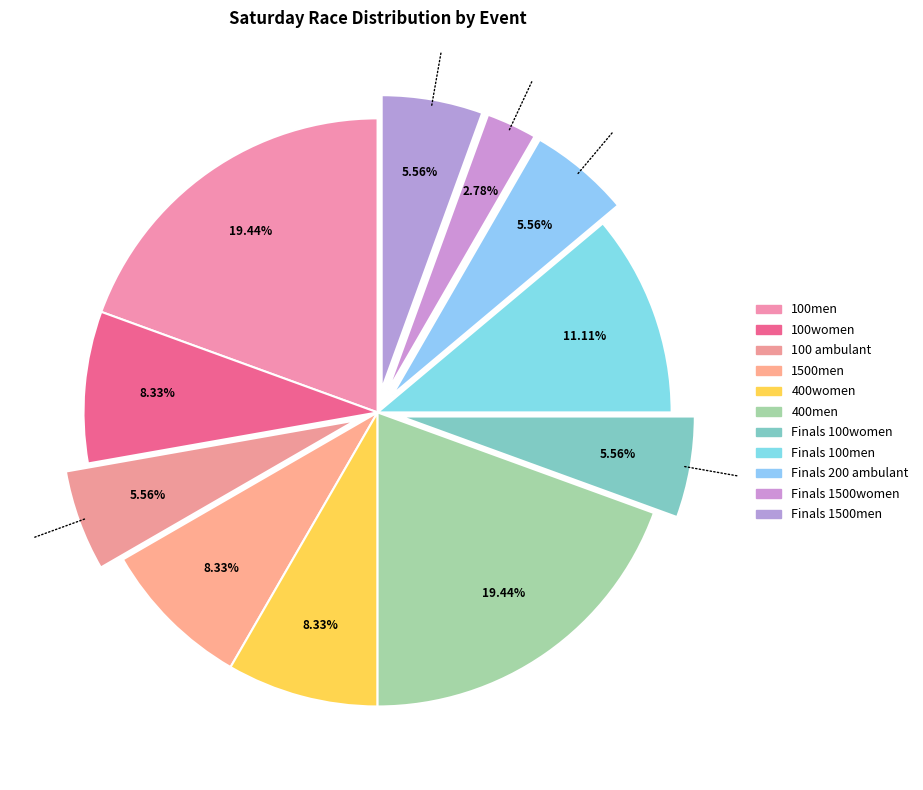

Rank the categories by value from lowest to highest.

Finals 1500women, 100 ambulant, Finals 100women, Finals 200 ambulant, Finals 1500men, 100women, 1500men, 400women, Finals 100men, 100men, 400men